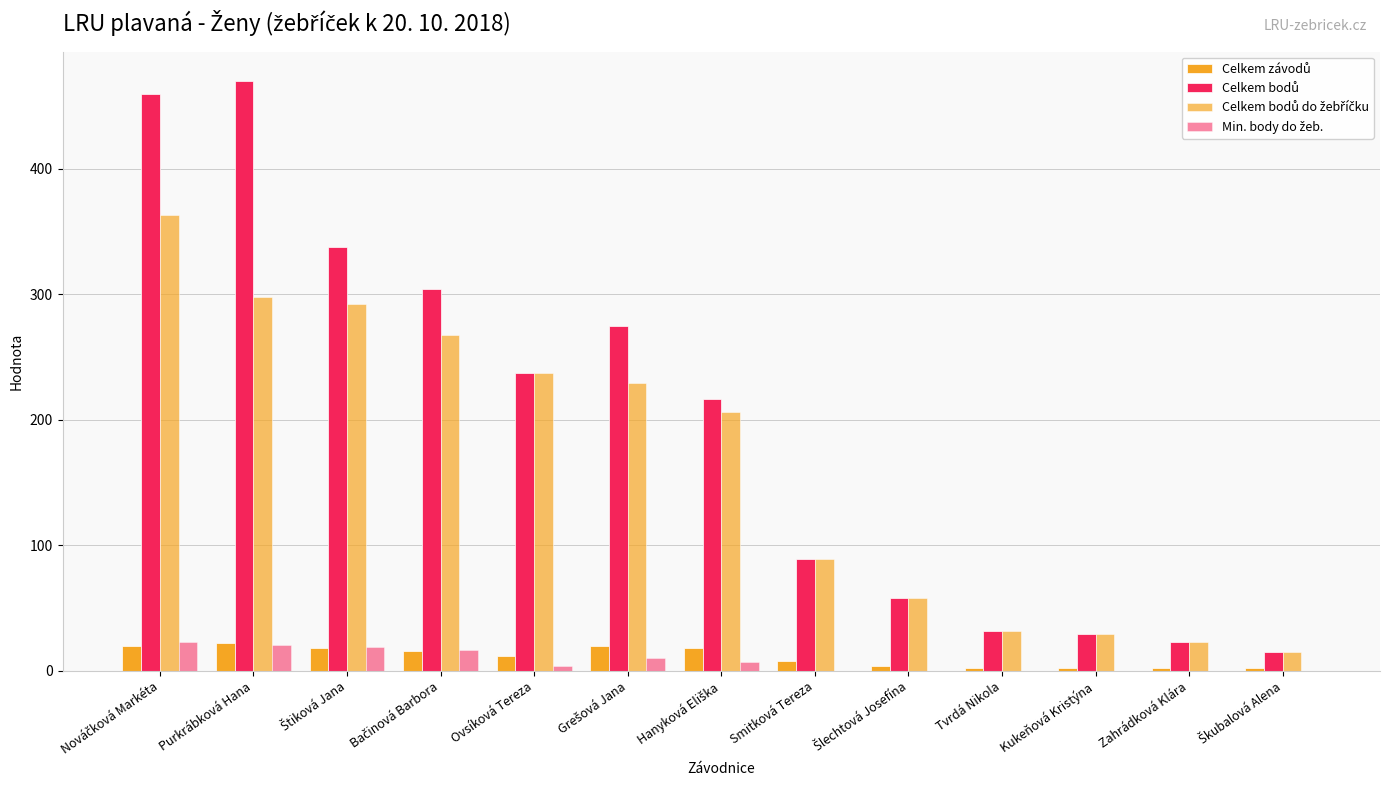

What is the spread (max minus min) of values at Purkrábková Hana?

449